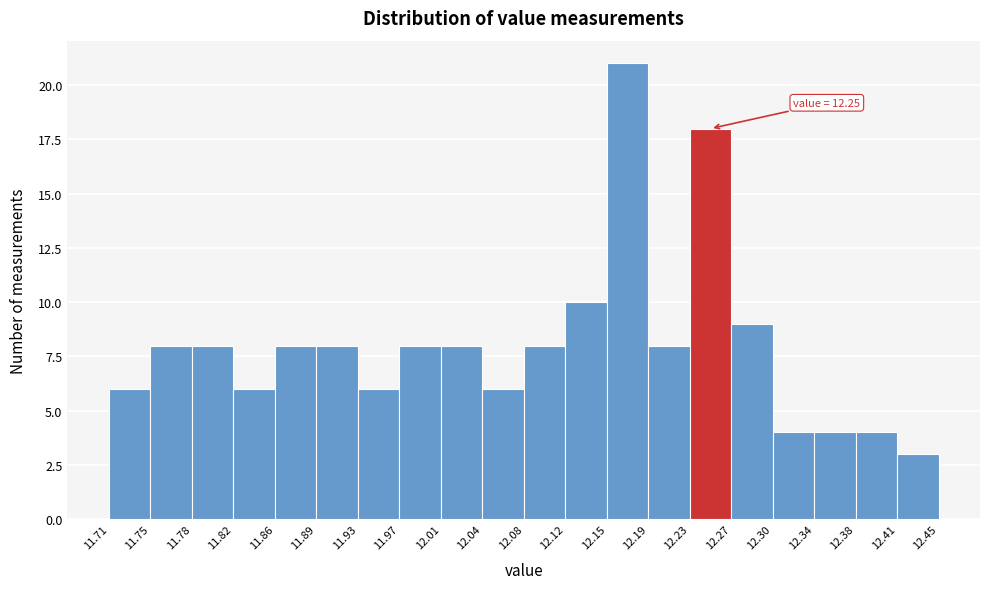

Over which range of the x-axis is the bar tallest?

12.15 to 12.19